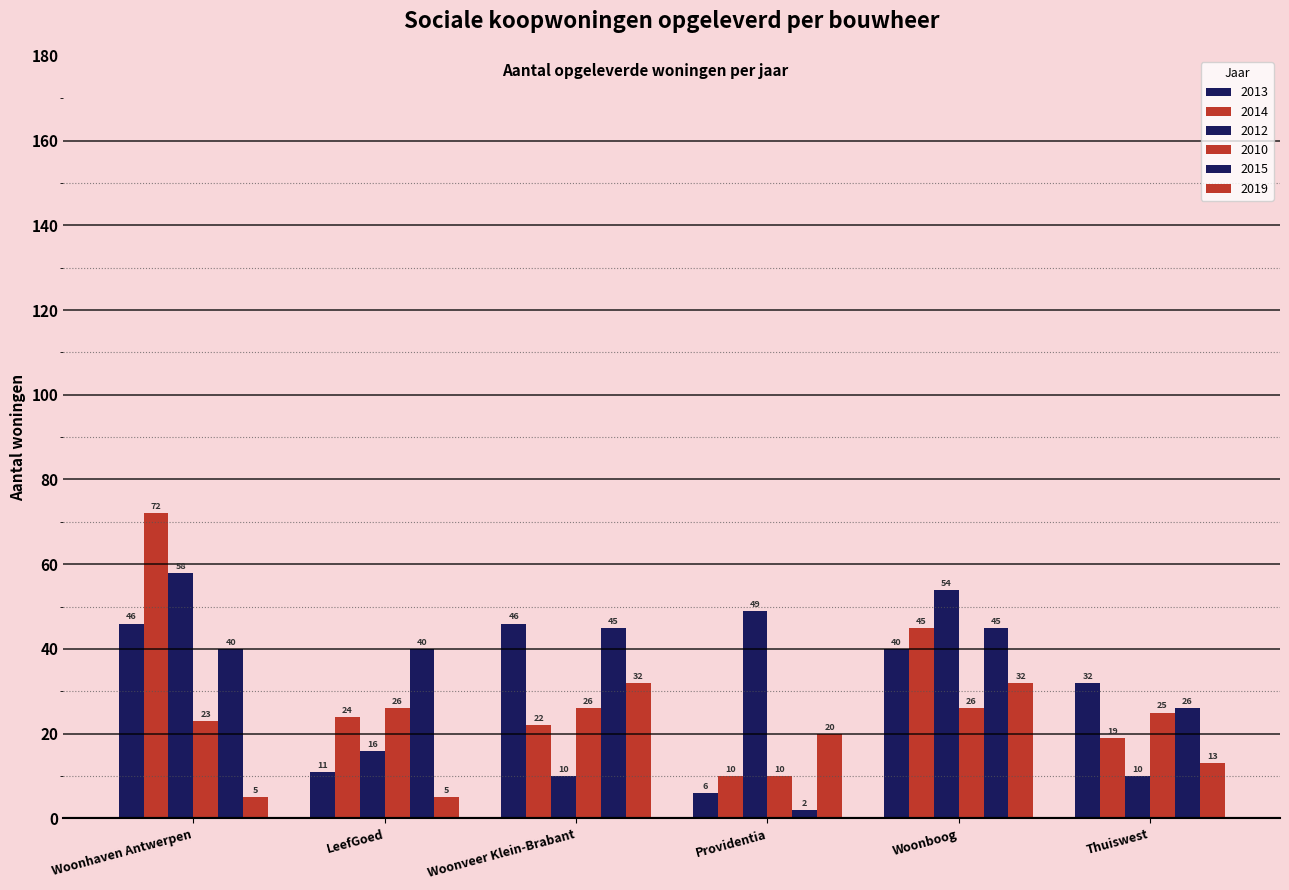

Count the number of data series in this chart.

6